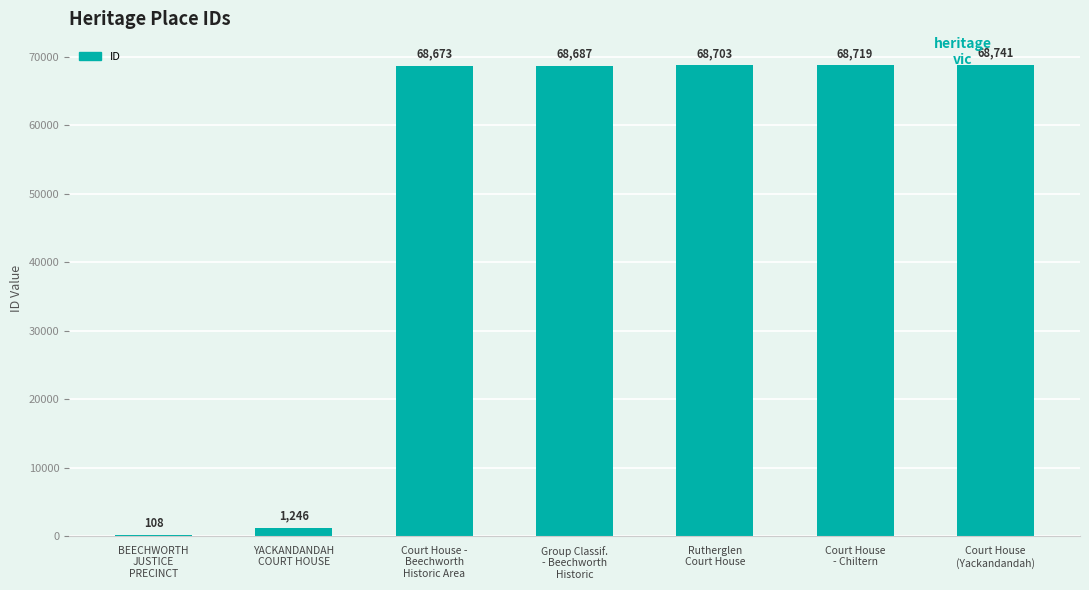

How many series are shown in this chart?

1